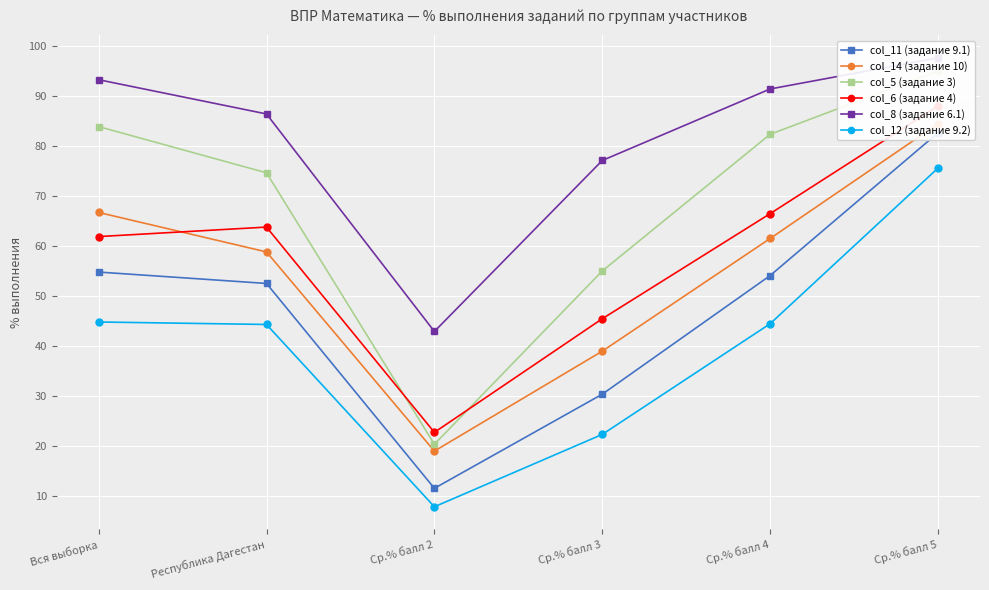

True or false: col_8 (задание 6.1) and col_12 (задание 9.2) intersect in this chart.

False